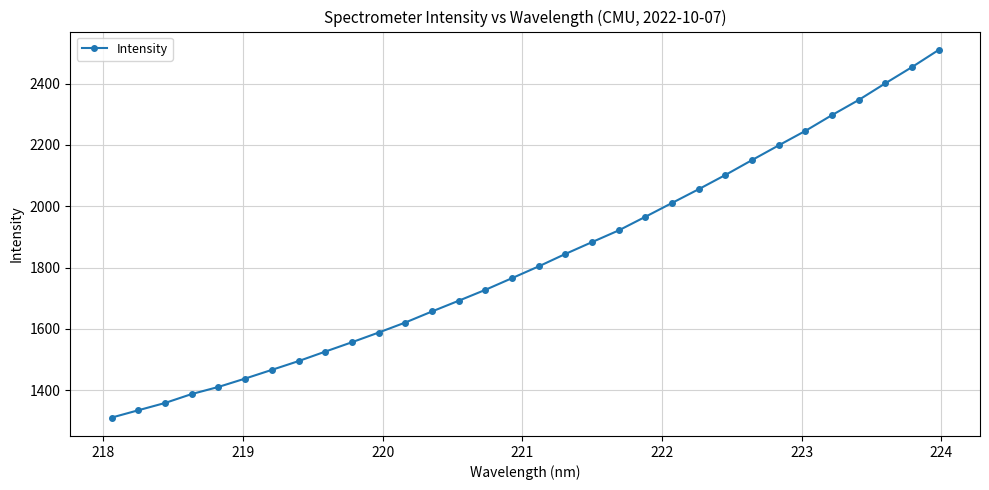

What is the smallest value displayed?

1310.8